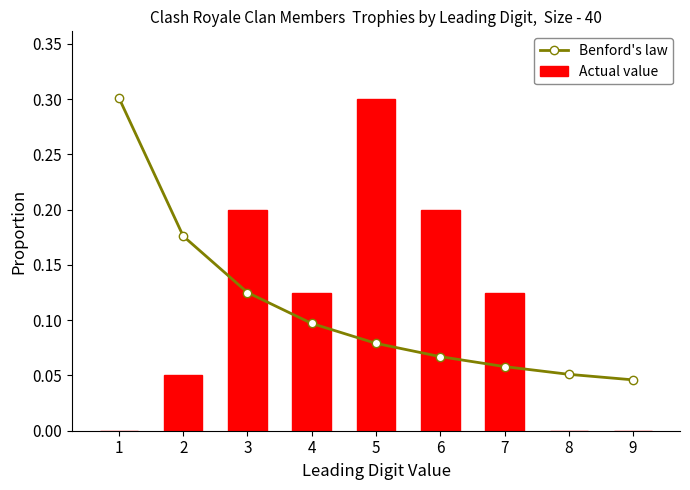

Where is Benford's law nearest to the value 0?

9